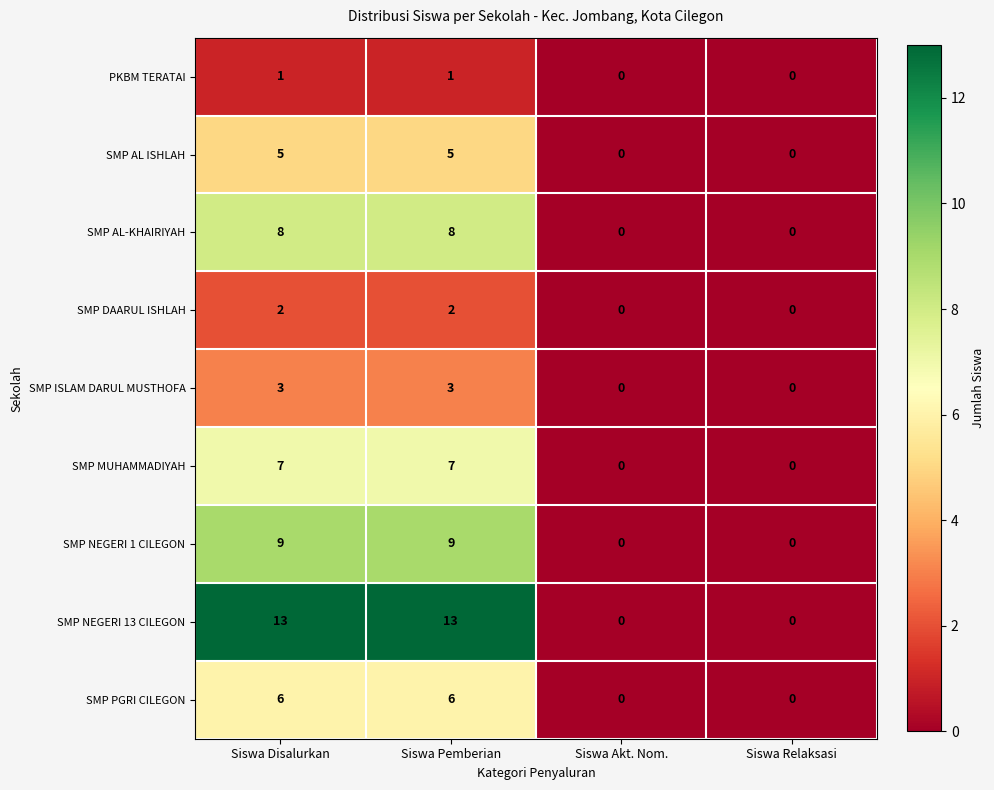

What value does the SMP PGRI CILEGON series have at Siswa Disalurkan?

6